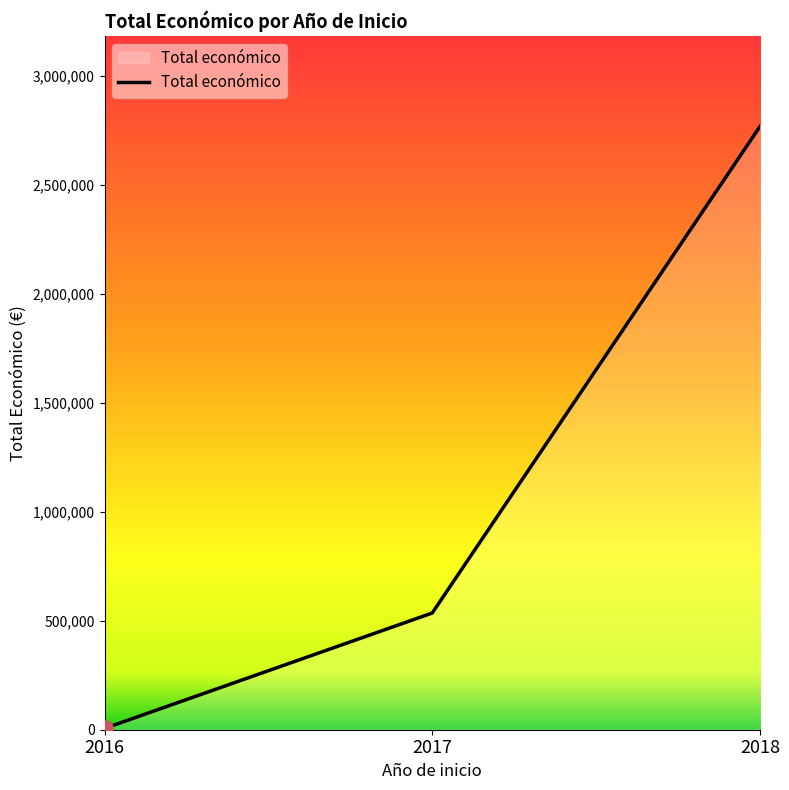

What is the ratio of the value at 2018 to the value at 2017?

5.2